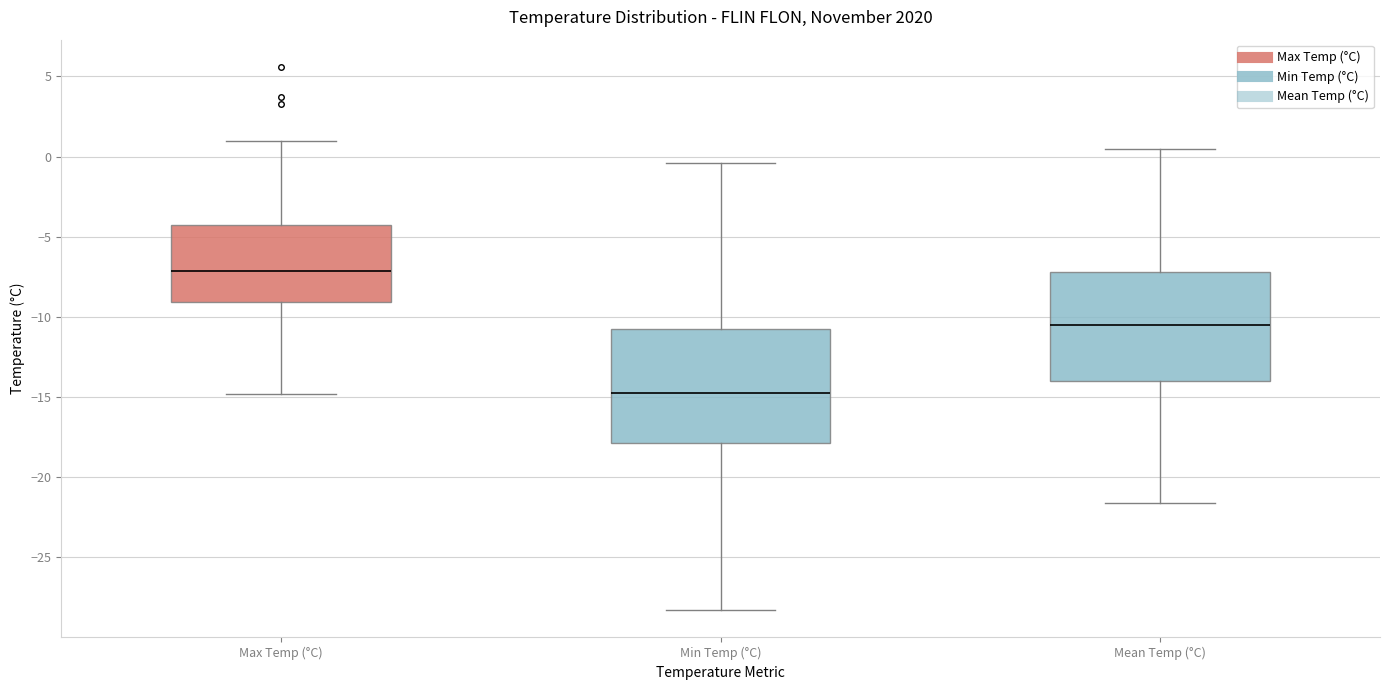

Where does the median line of the box for Mean Temp (°C) sit on the y-axis? The values are not printed on the chart, so give them approximately, as read against the axis.

-10.5